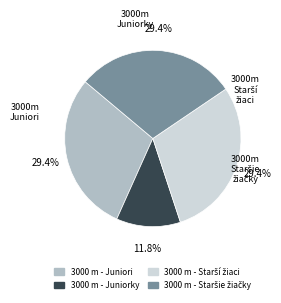

Is there a majority slice in this chart?

No